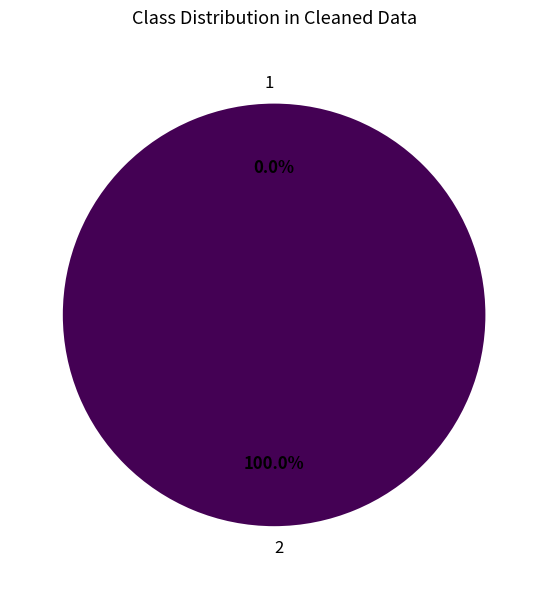

Does any single category account for the majority?

Yes